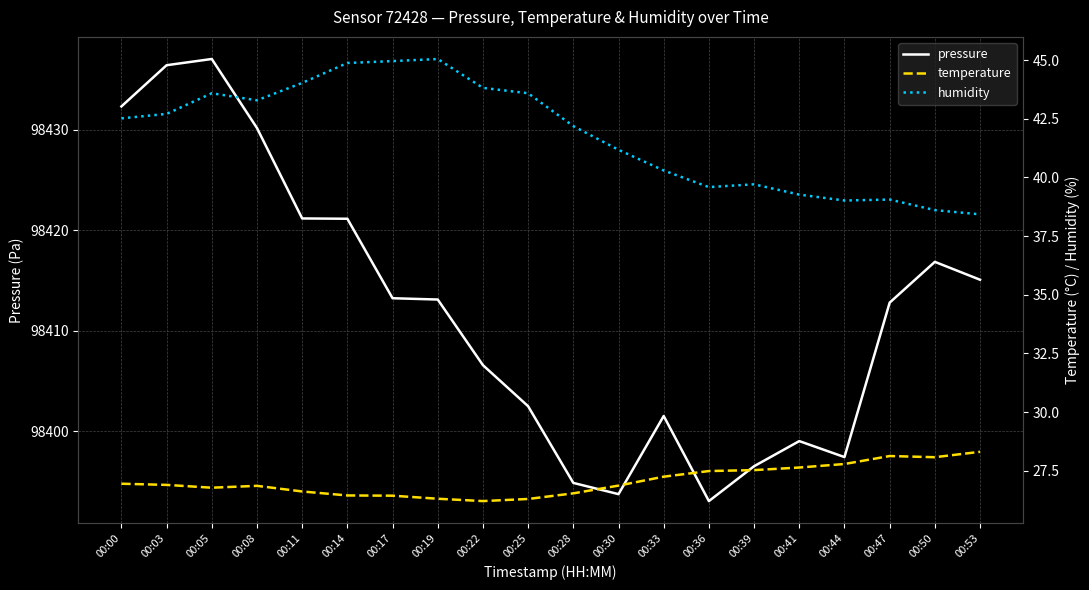

Which series has the largest total across all categories?

pressure